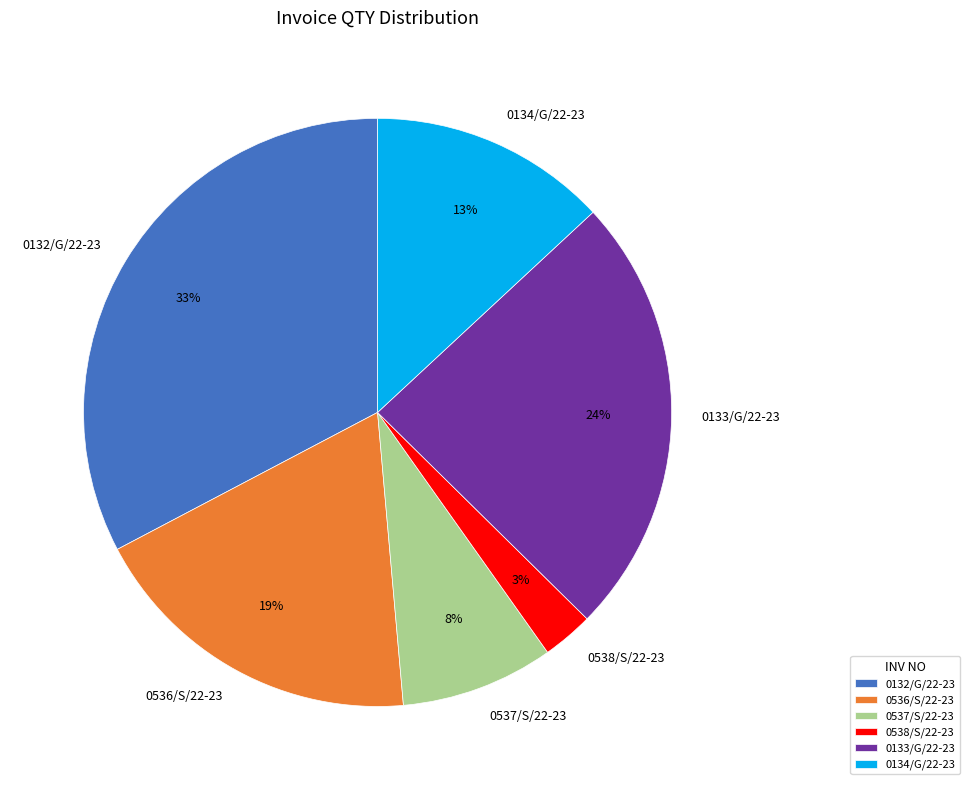

To the nearest percent, what percentage of the pie is 0132/G/22-23?

33%